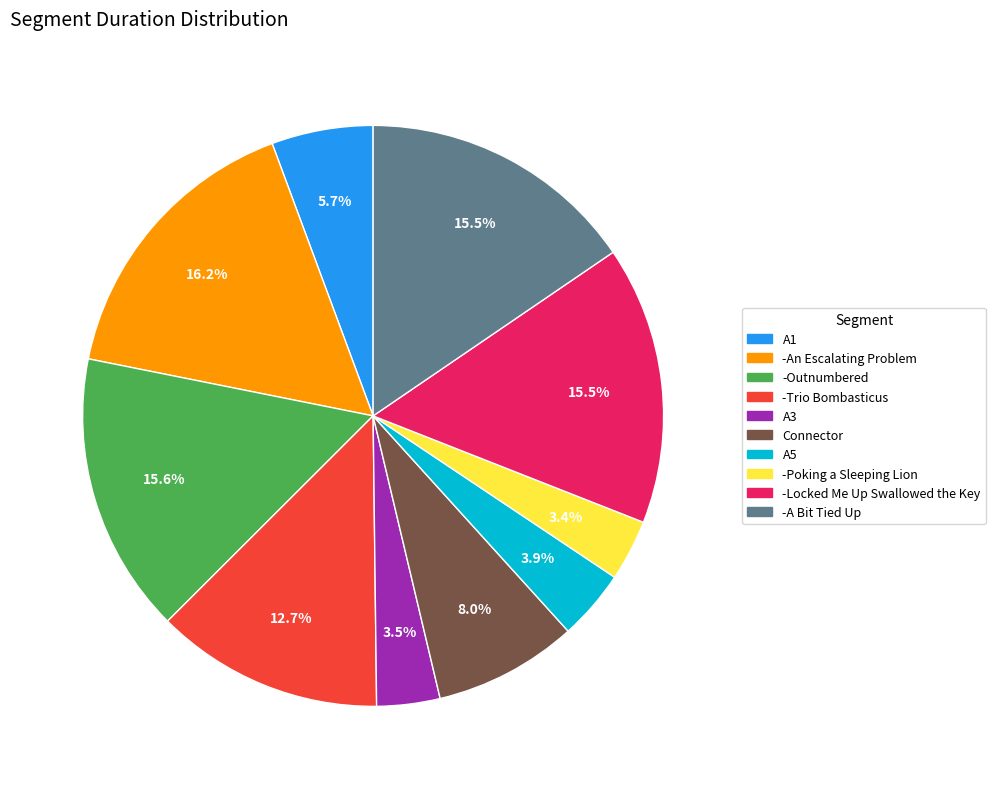

Which category has the biggest portion of the pie?

-An Escalating Problem